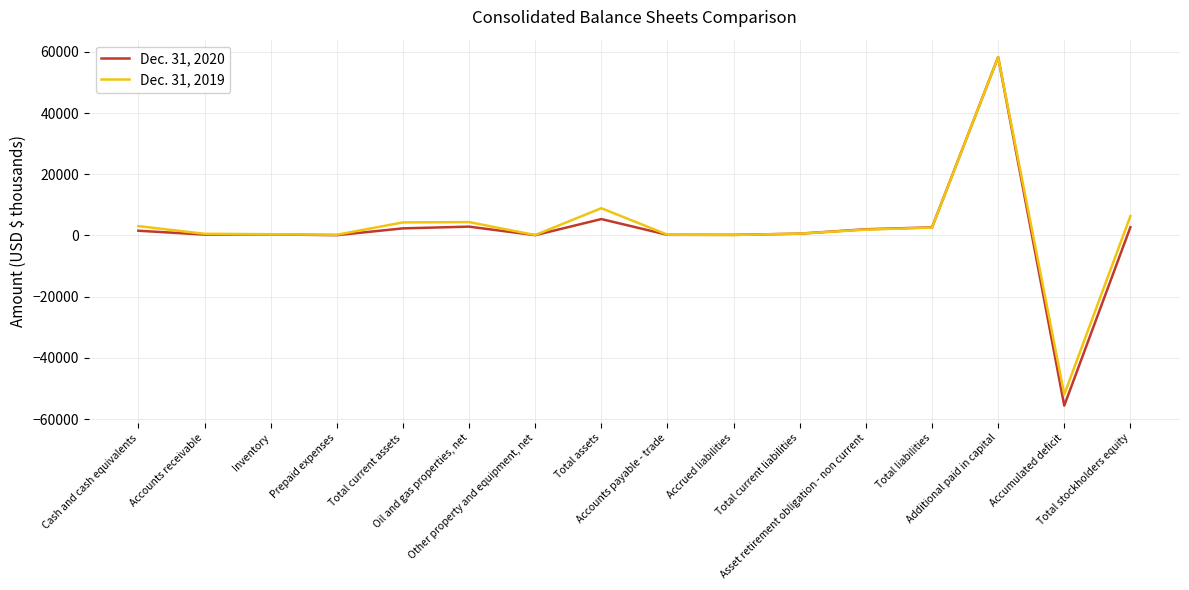

What is the smallest value displayed?

-55604